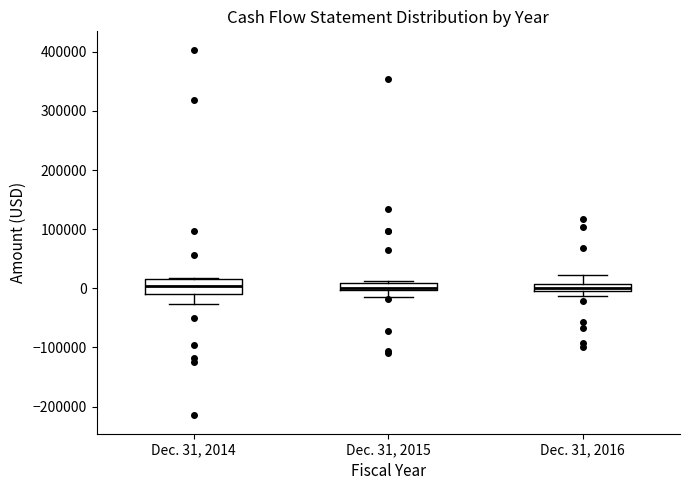

Comparing the boxes themselves (not the whiskers), which one is the tallest?

Dec. 31, 2014